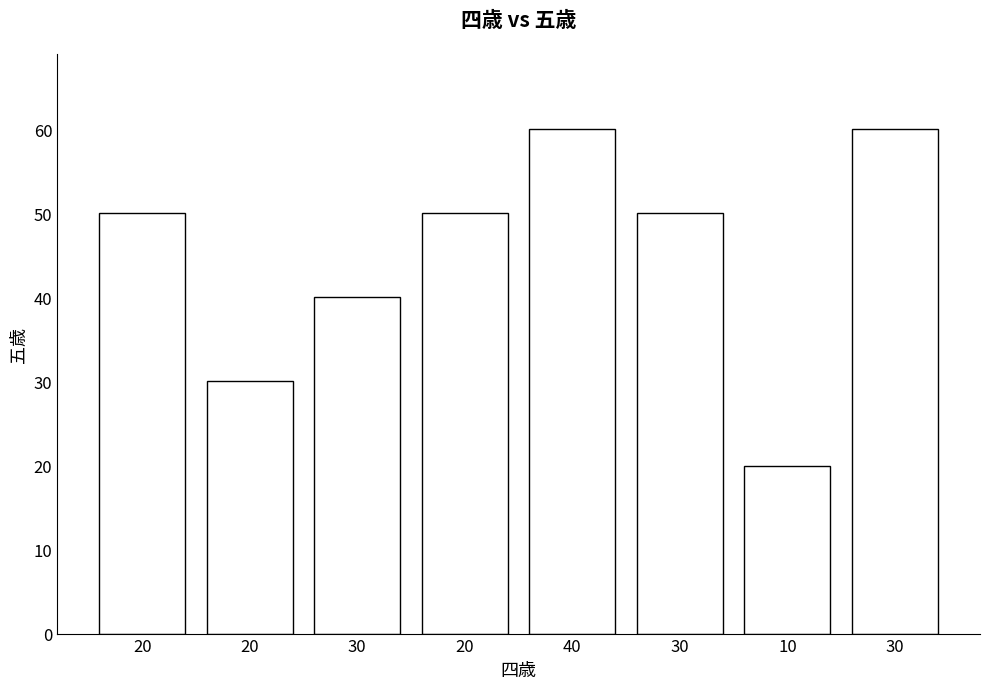

Rank the categories by value from highest to lowest.

40, 30, 20, 20, 30, 30, 20, 10